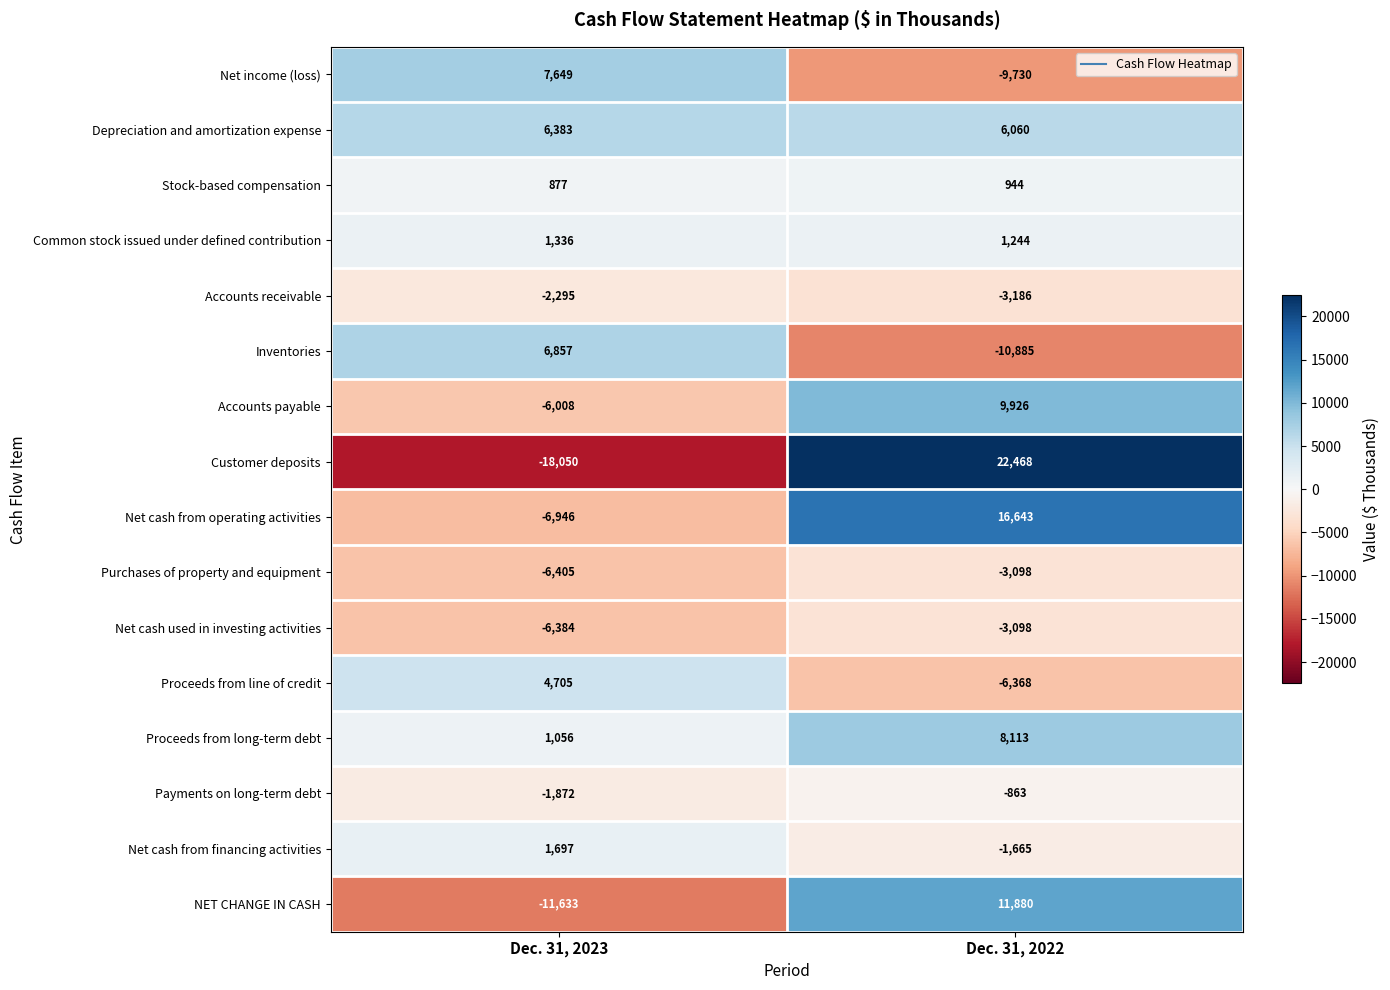

What value does the Stock-based compensation series have at Dec. 31, 2023?

877